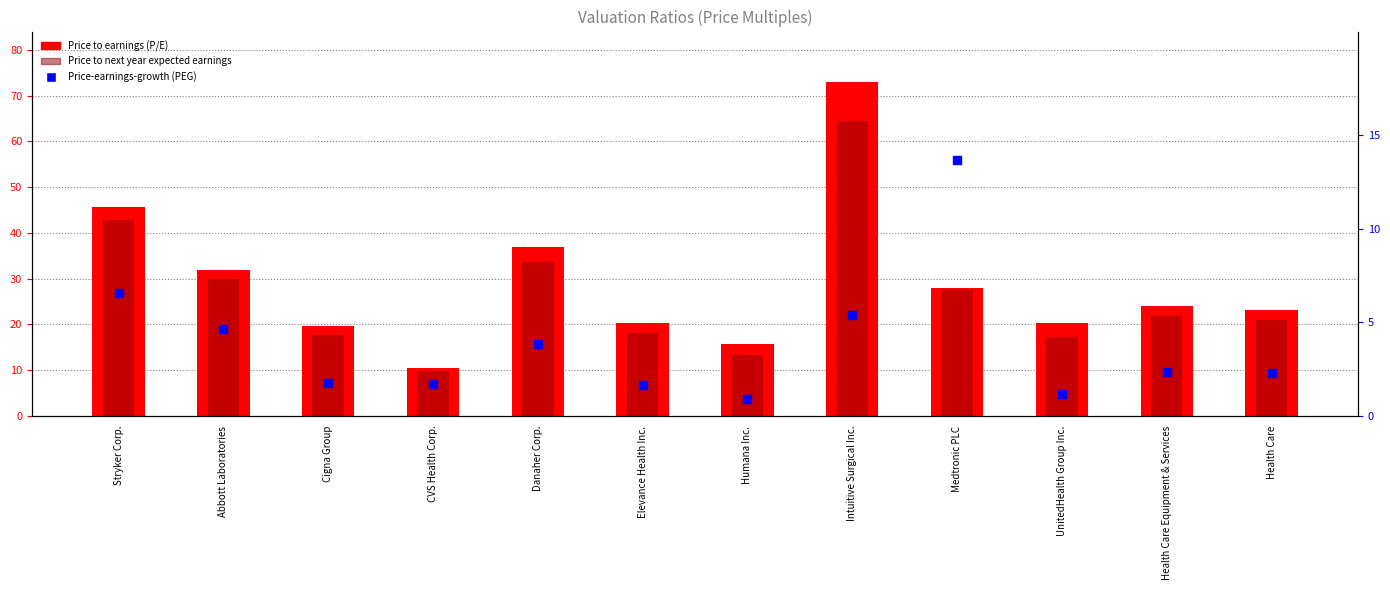

Which series reaches the maximum Y coordinate?

Price to earnings (P/E)